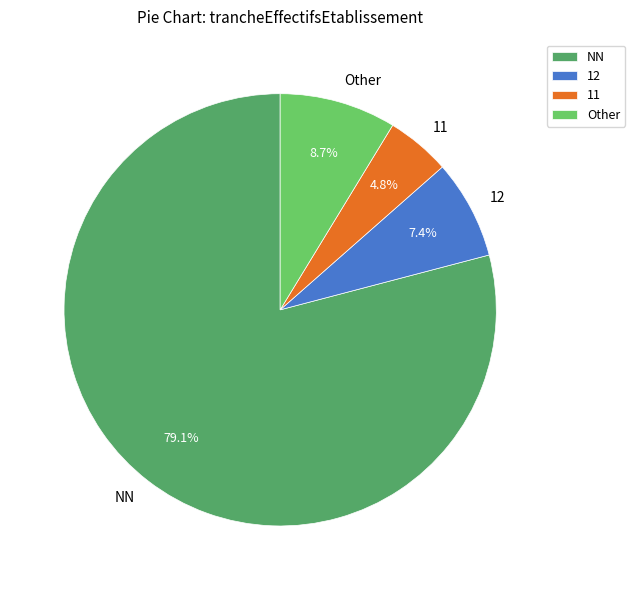

What is the majority slice?

NN